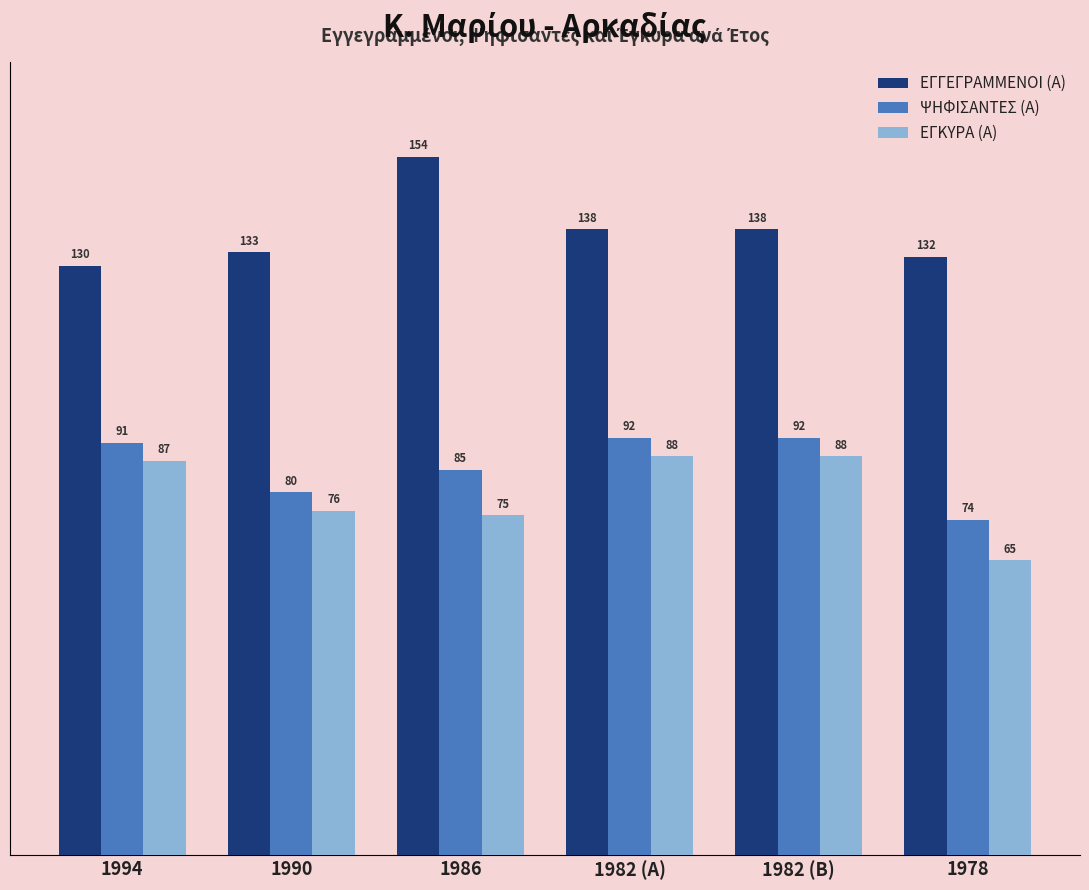

What is the spread (max minus min) of values at 1978?

67